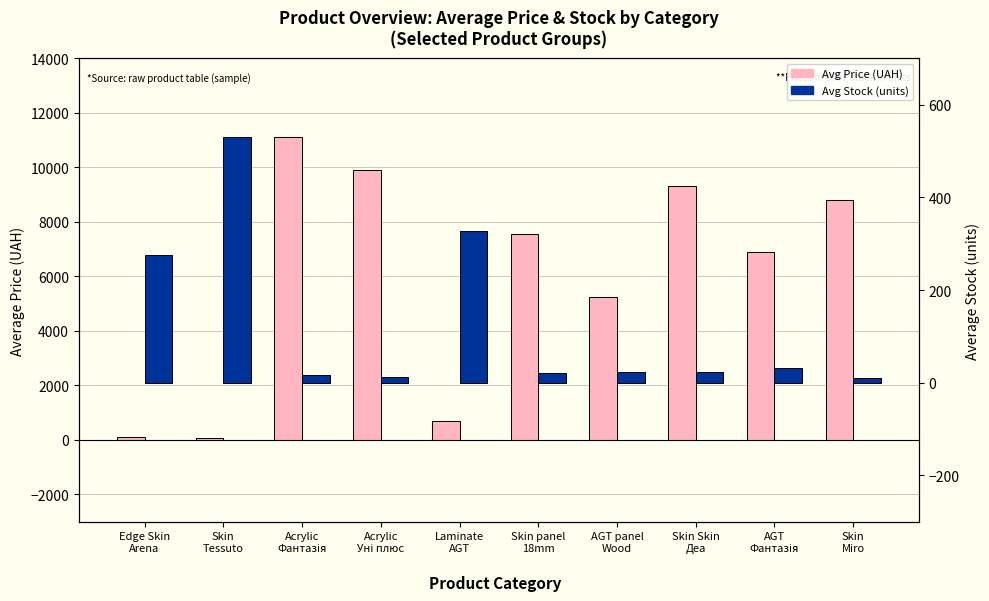

Is the value of Avg Price (UAH) at AGT panel
Wood greater than the value of Avg Stock (units) at Acrylic
Фантазія?

Yes